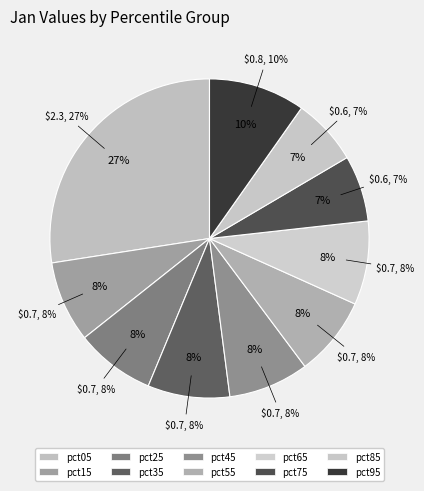

The pct65 slice represents 20% of the pie. True or false?

False